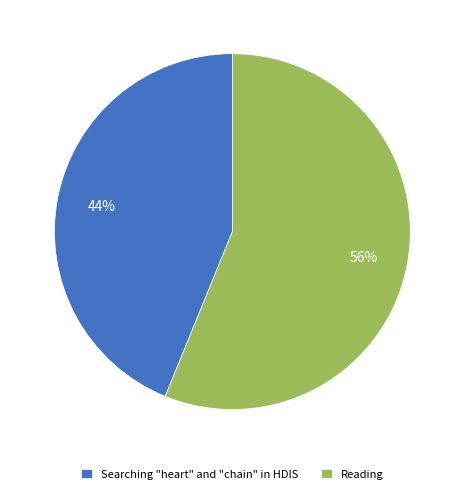

To the nearest percent, what percentage of the pie is Reading?

56%